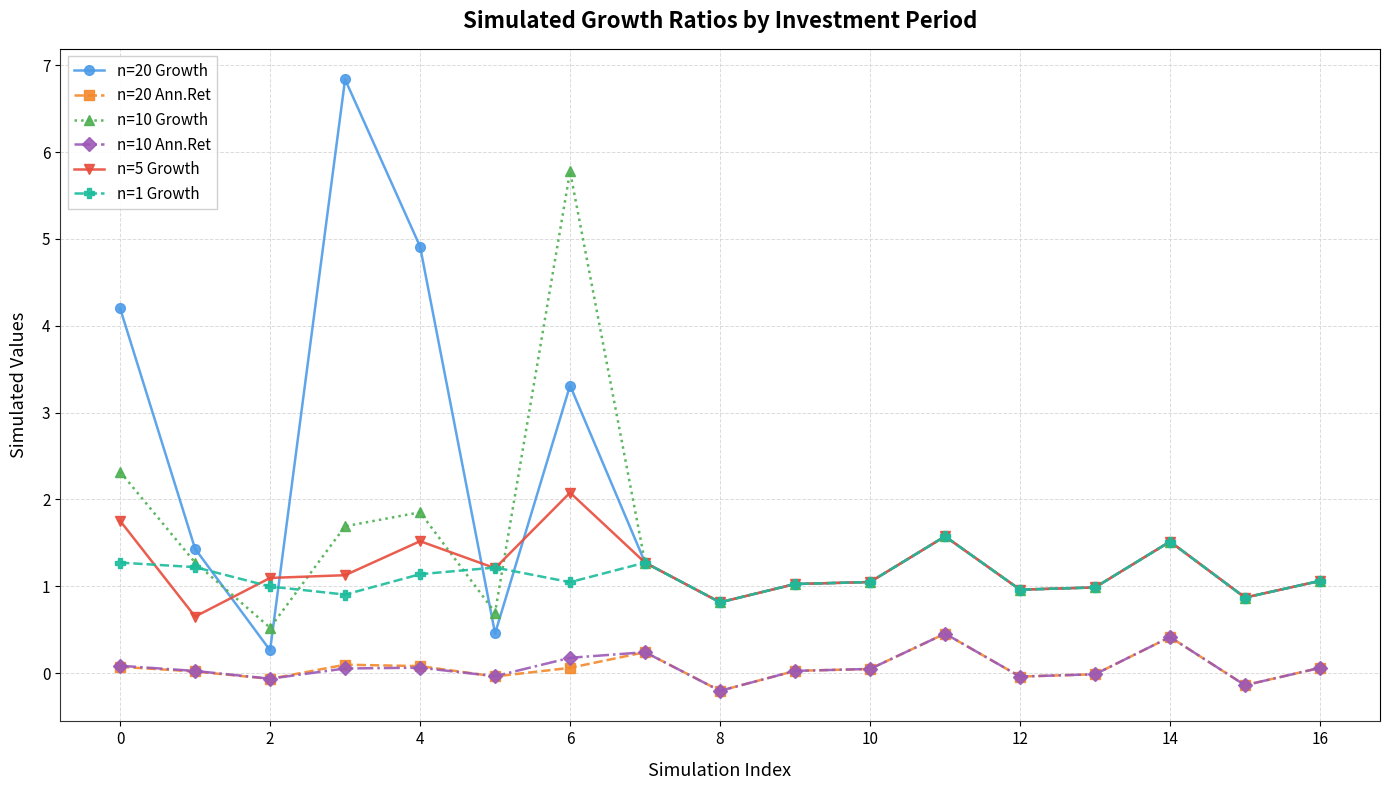

Which series has the largest total across all categories?

n=20 Growth